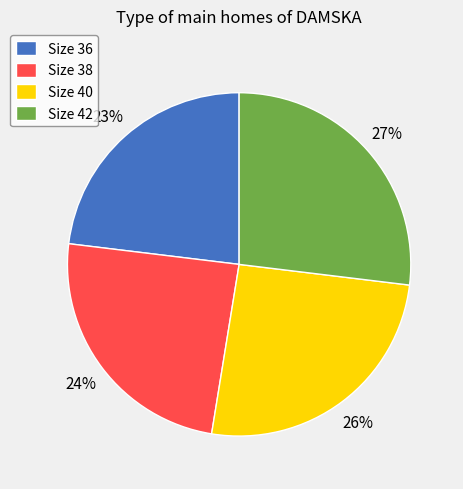

Is there a majority slice in this chart?

No